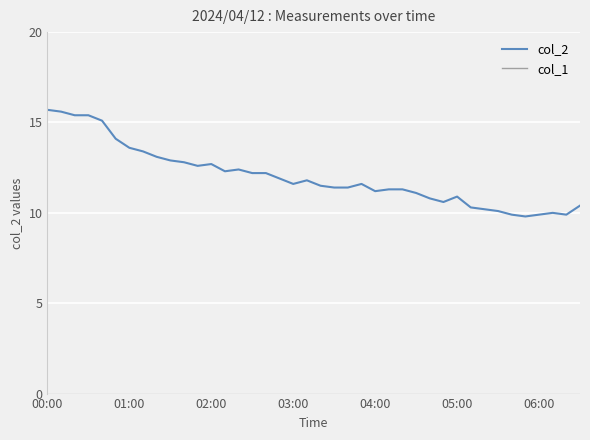

What is the average value of the col_2 series?

12.0